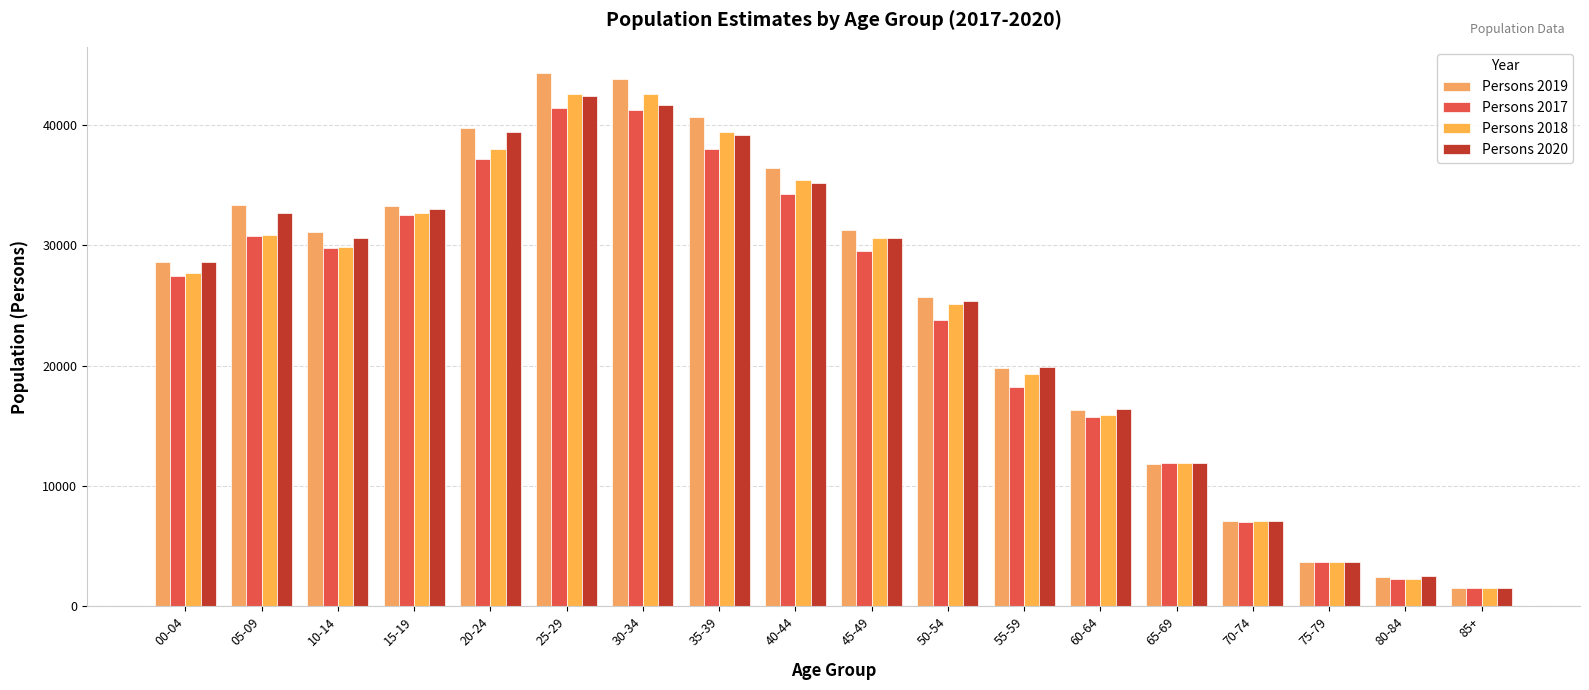

What is the label of the 6th bar from the left?

25-29